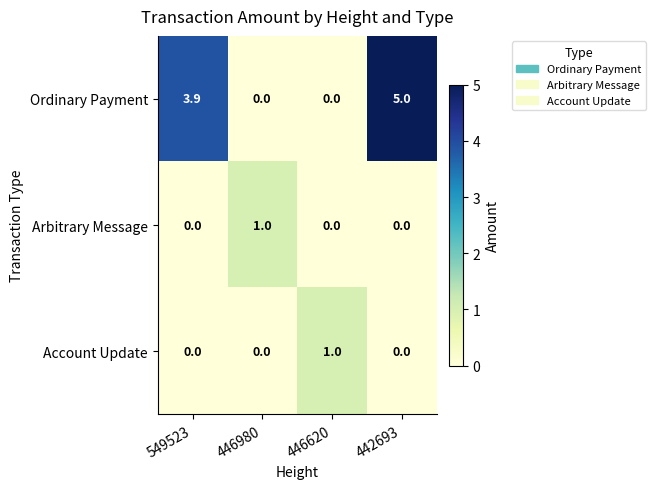

Count the number of categories in the chart.

4